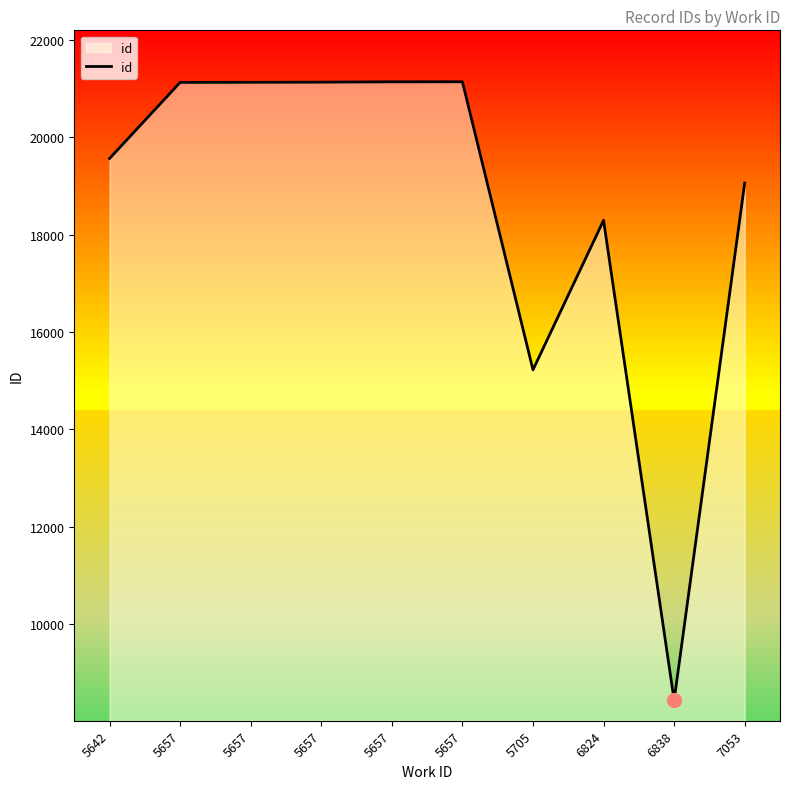

The value at 7053 is 28353. True or false?

False